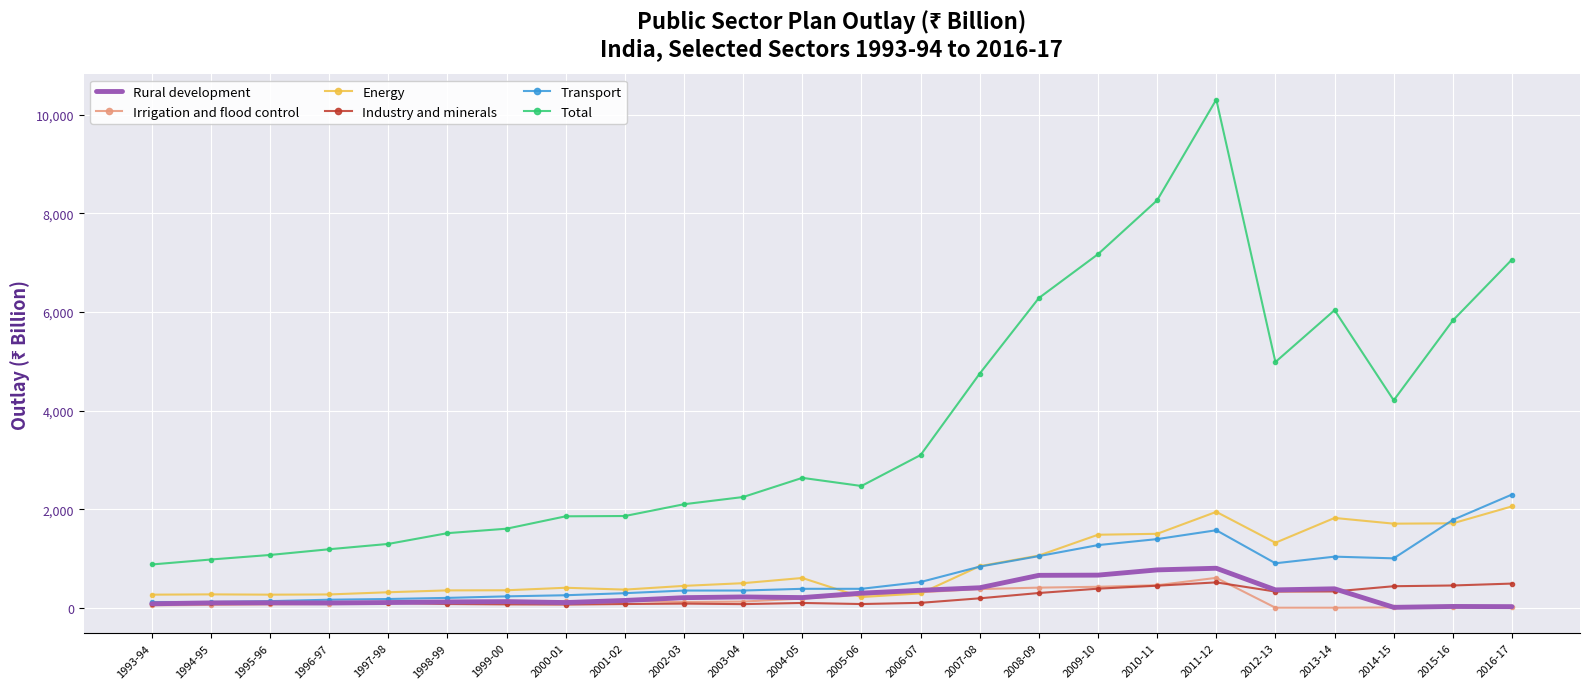

The value of Irrigation and flood control at 2016-17 is 10.2. True or false?

True